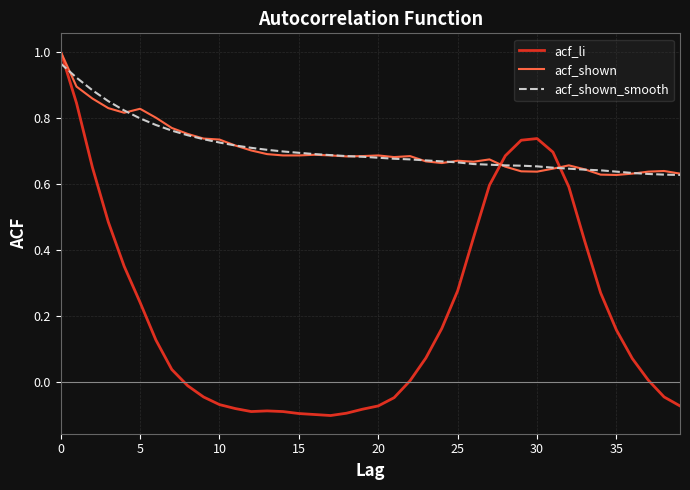

What are all the series names shown in the legend?

acf_li, acf_shown, acf_shown_smooth